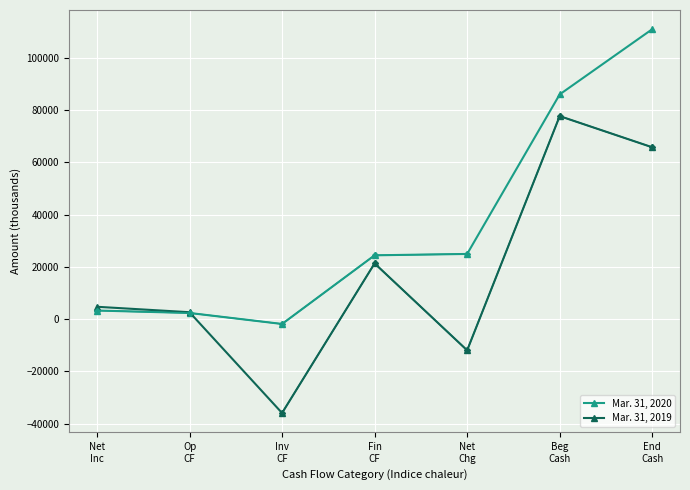

Reading right to left, transcribe all the data shown in this chart.

Mar. 31, 2020: End
Cash=110999	Beg
Cash=86036	Net
Chg=24963	Fin
CF=24441	Inv
CF=-1844	Op
CF=2366	Net
Inc=3299
Mar. 31, 2019: End
Cash=65796	Beg
Cash=77726	Net
Chg=-11930	Fin
CF=21344	Inv
CF=-35928	Op
CF=2654	Net
Inc=4740